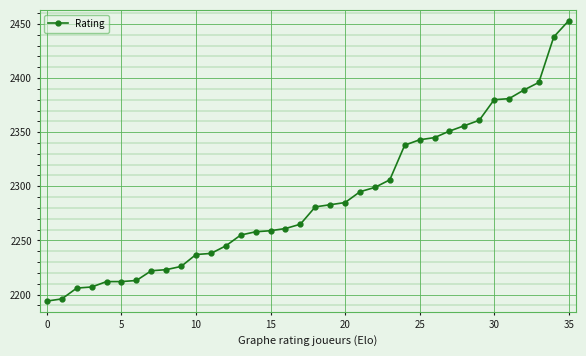

How many distinct data groups are displayed?

1